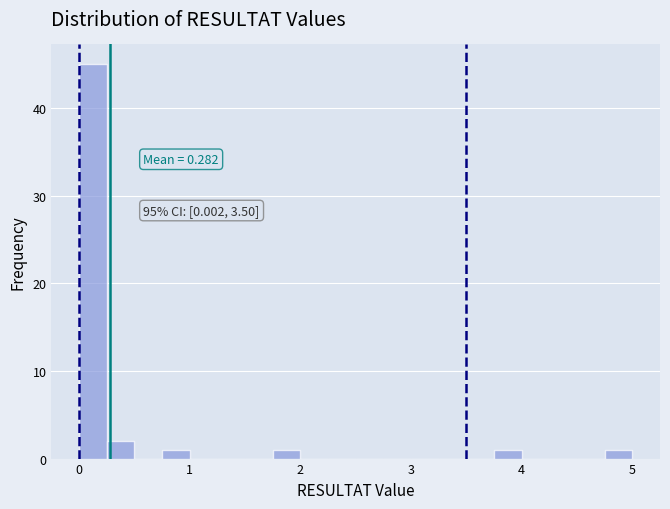

Around what value on the x-axis is the tallest bar? Give the approximate position of its centre, as read against the axis.

0.1